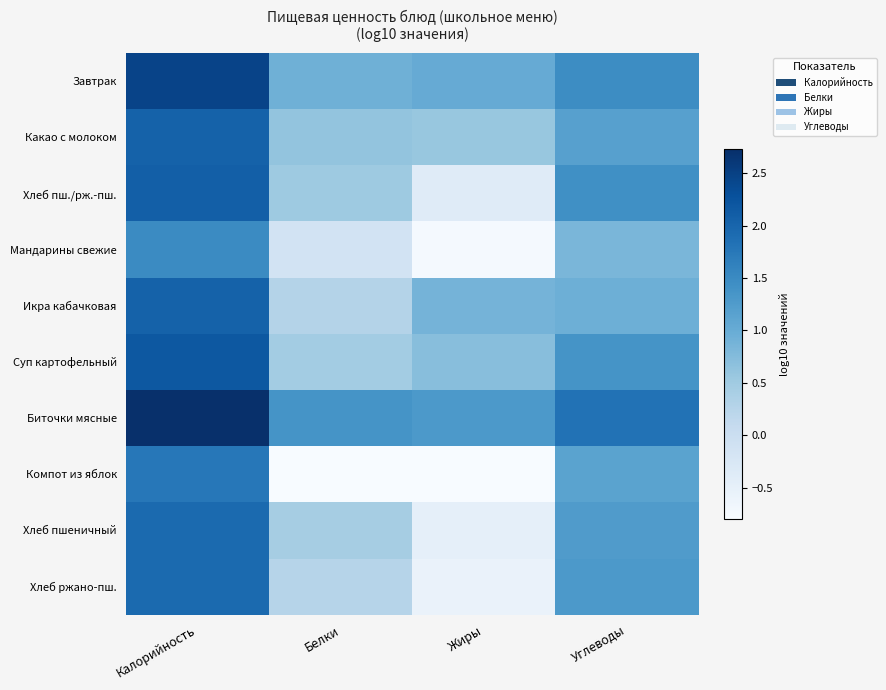

What is the spread (max minus min) of values at Углеводы?

1.0